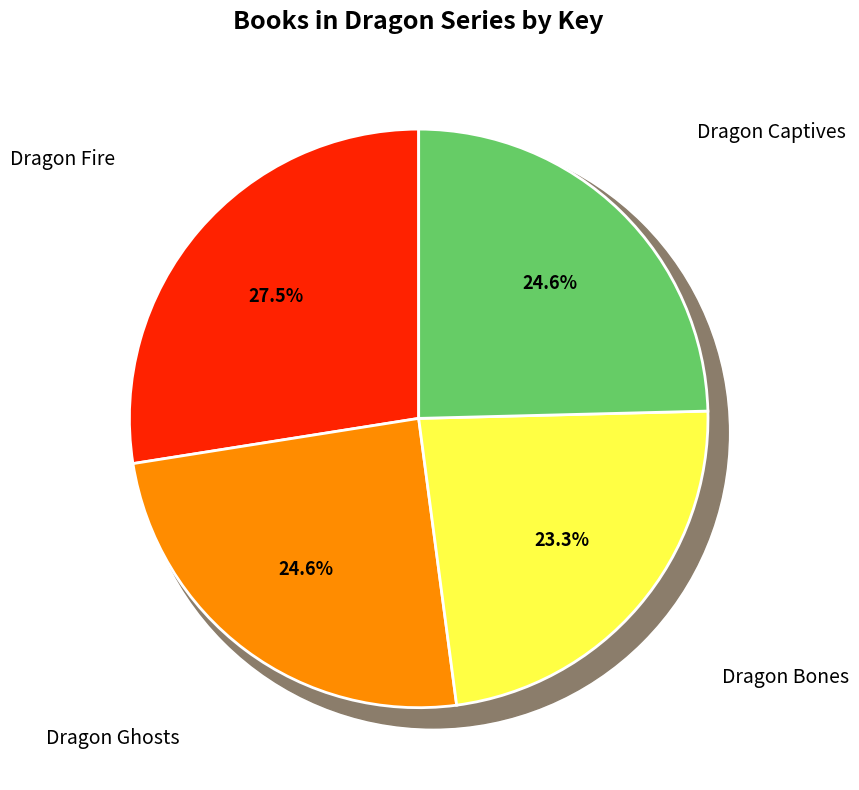

Is Dragon Bones the majority of the pie?

No